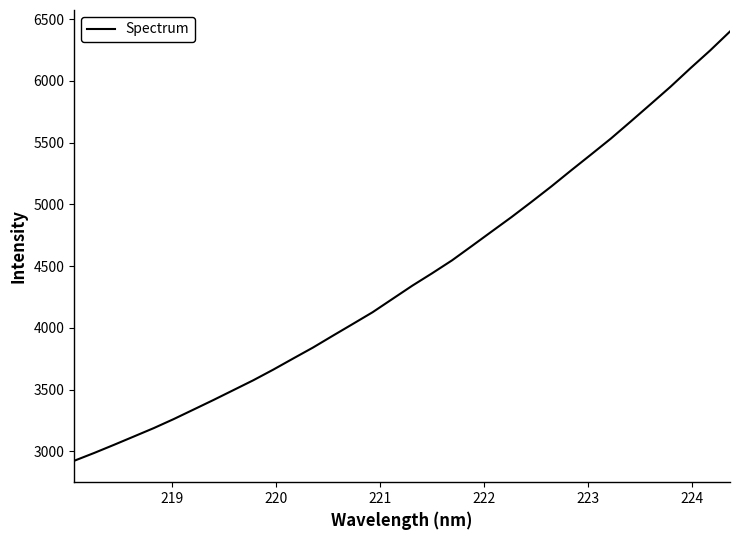

How many lines are shown in the chart?

1